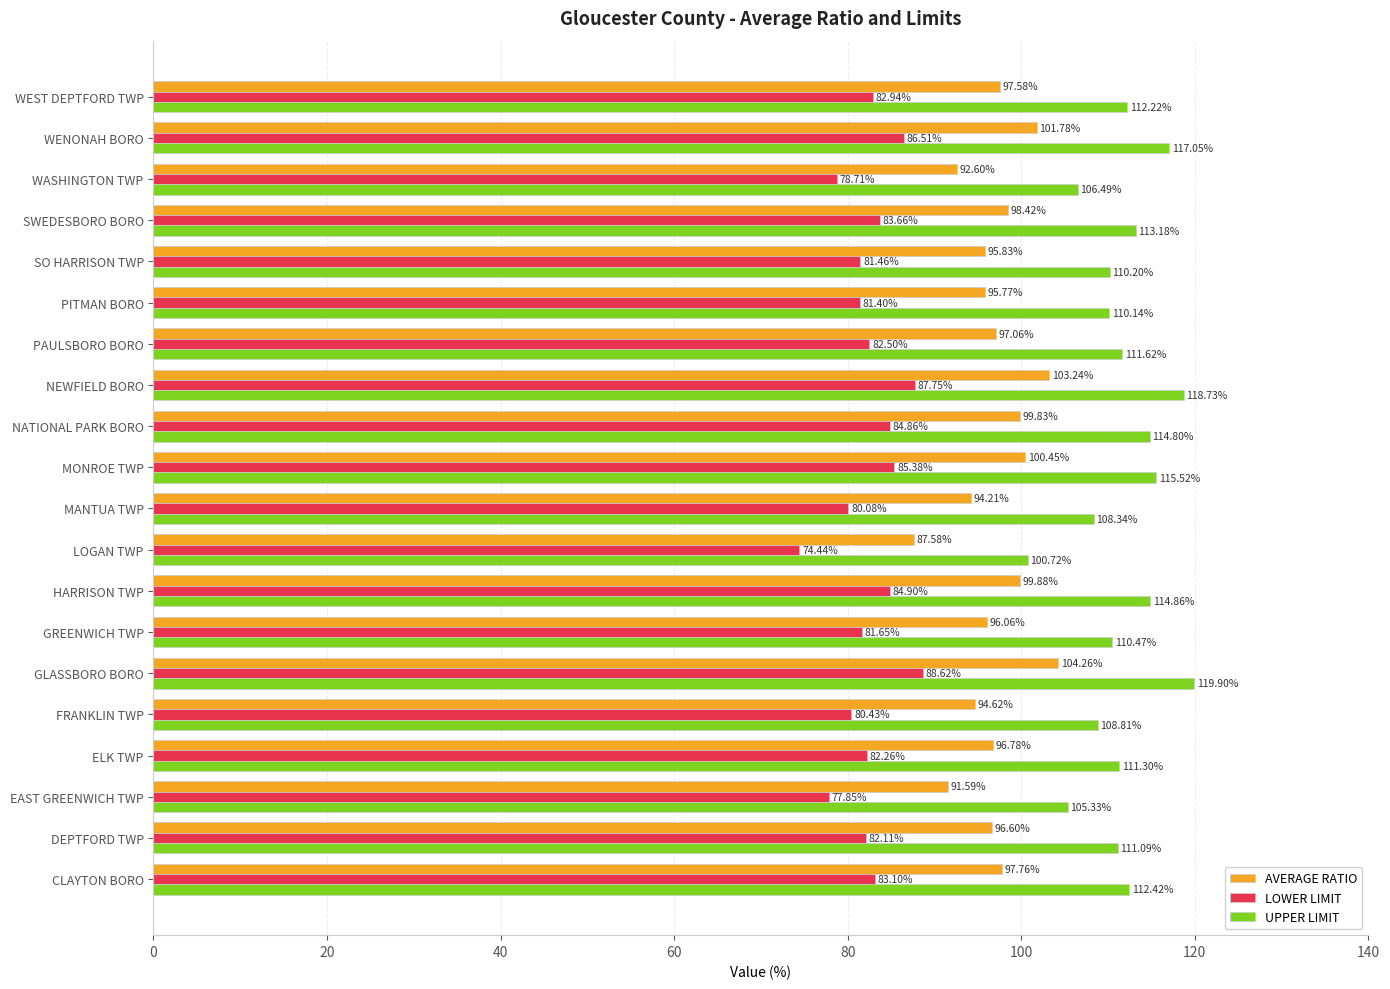

What is the sum of the AVERAGE RATIO values at CLAYTON BORO and NATIONAL PARK BORO?

197.6